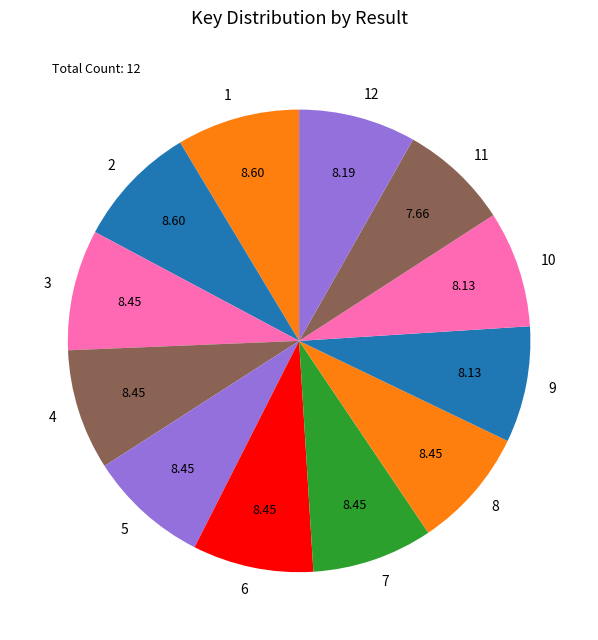

What is the ratio of the value at 6 to the value at 5?

1.0